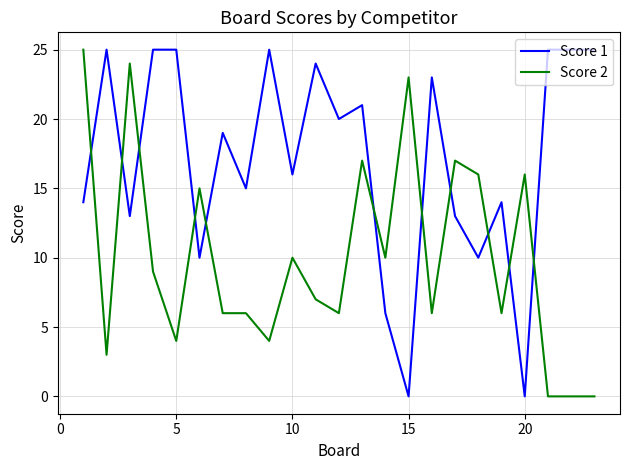

What is the maximum value shown in the chart?

25